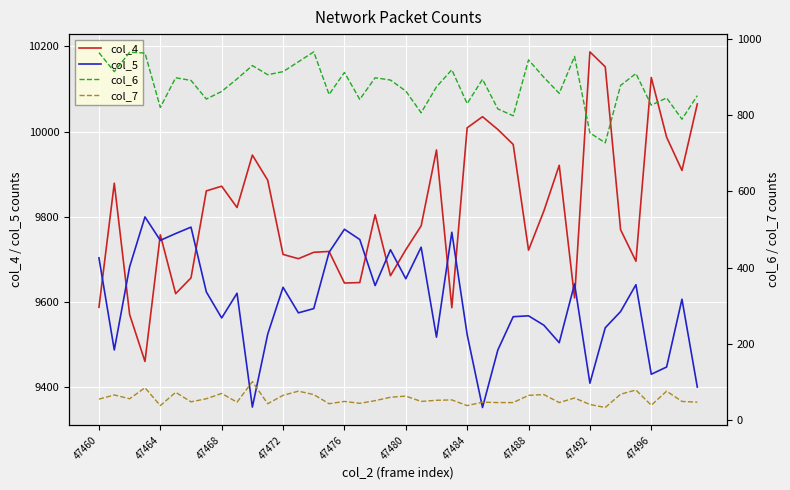

What is the lowest value of the col_5 series?

9353